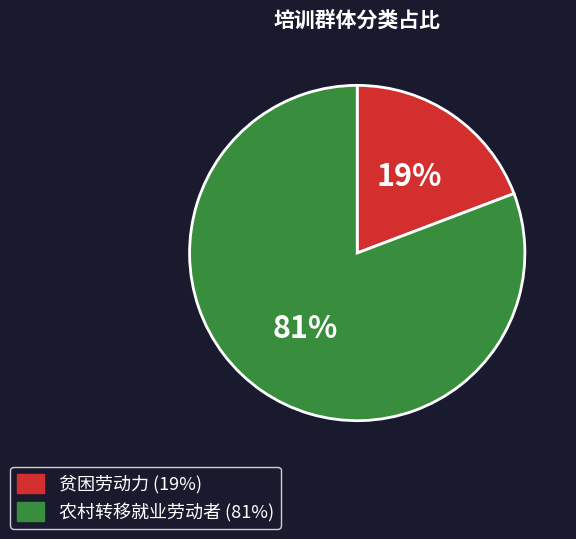

Which category has the biggest portion of the pie?

农村转移就业劳动者